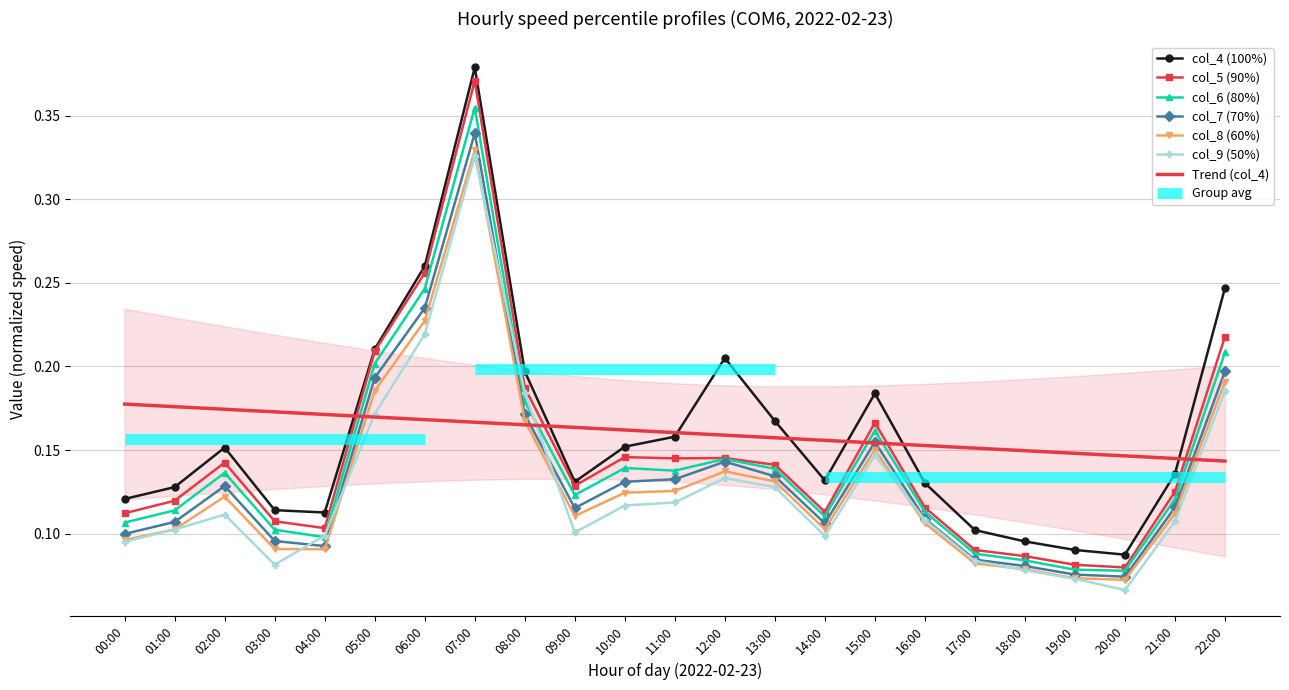

What is the average value of the col_8 series?

0.1